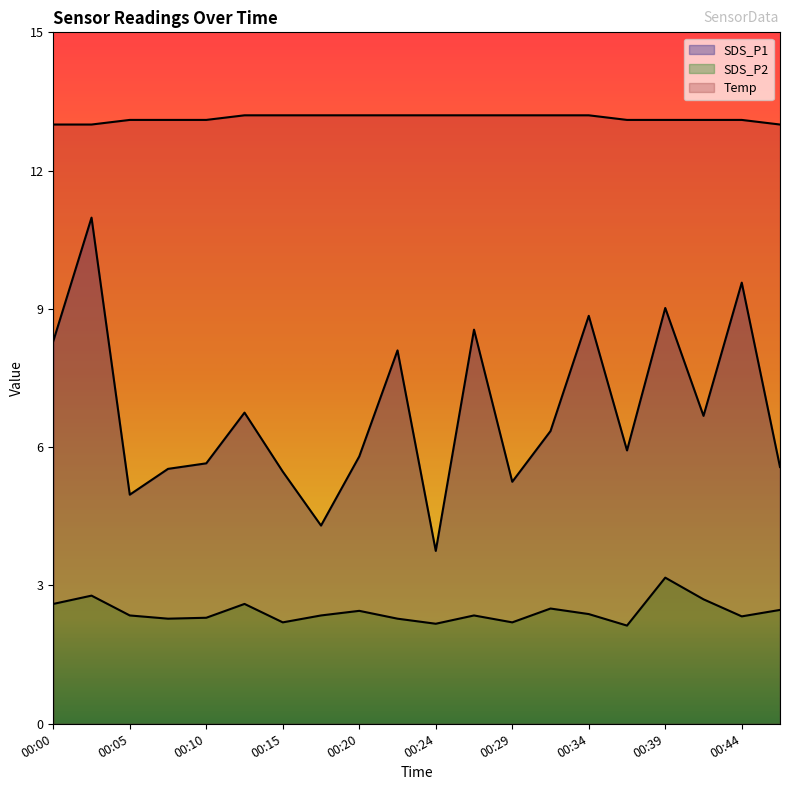

How many lines are shown in the chart?

3